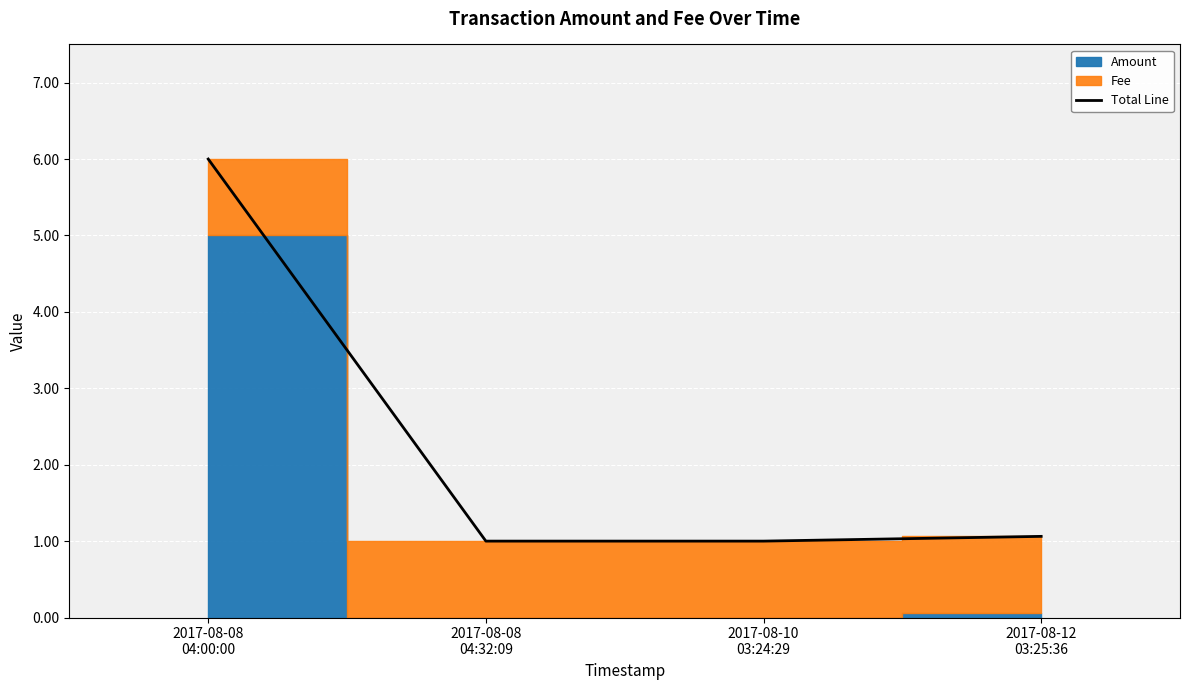

What is the value of the 3rd point from the left?

1.0